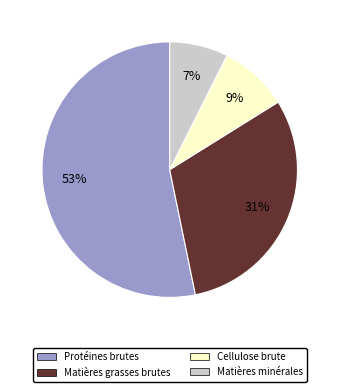

What is the majority slice?

Protéines brutes